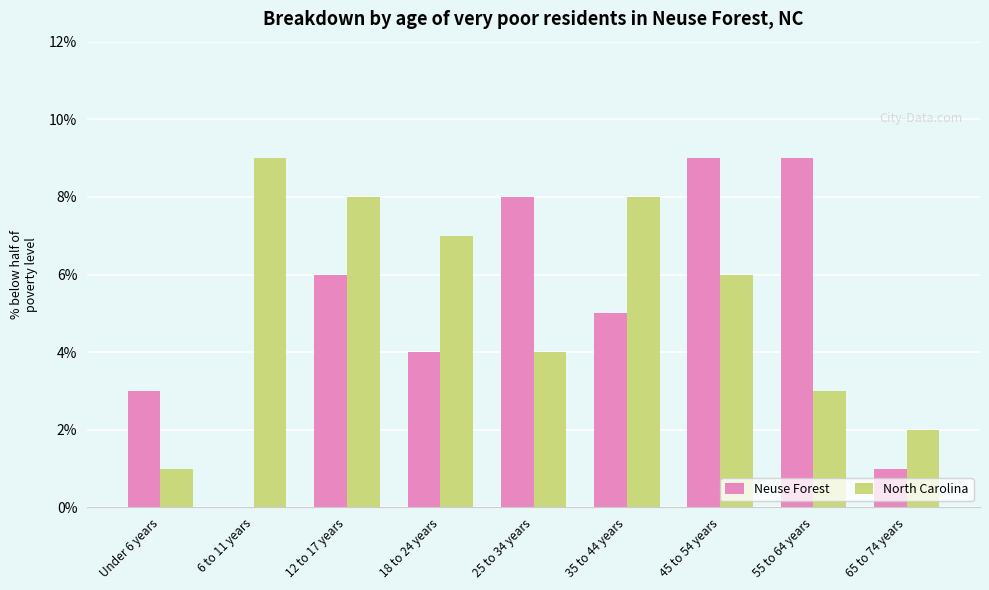

What is the total value across all series at 25 to 34 years?

12